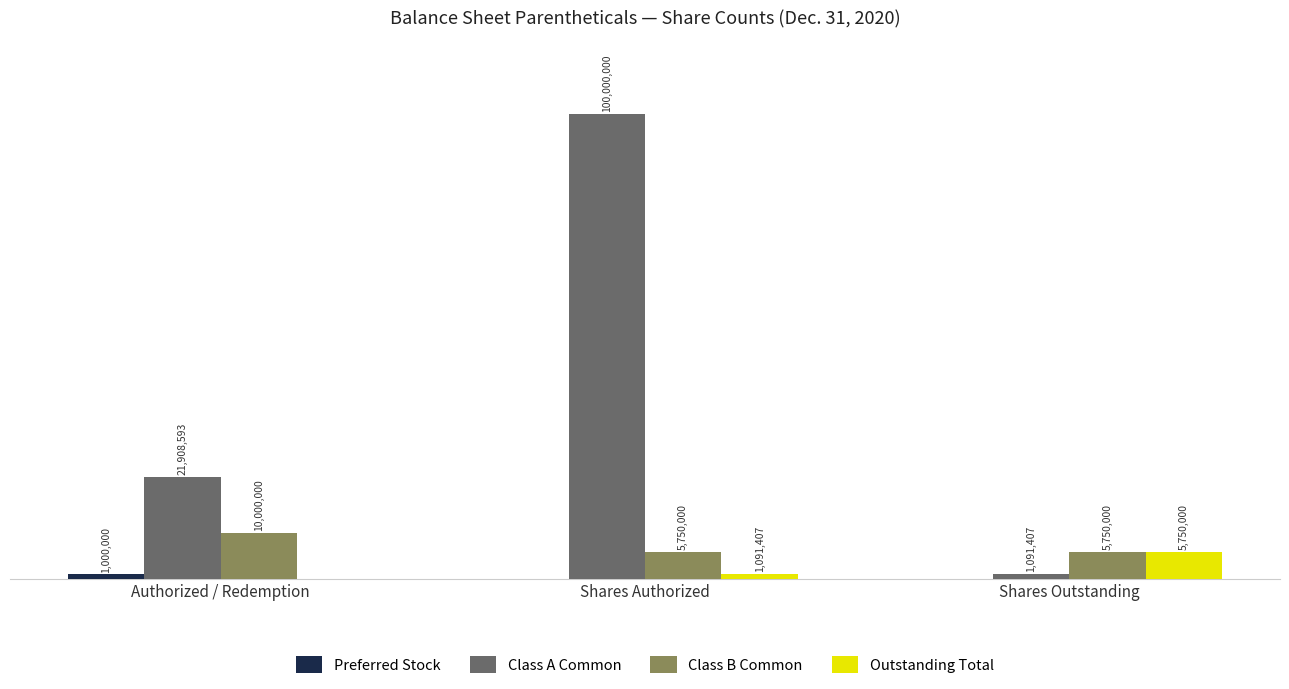

The value of Class A Common at Shares Outstanding is 745441. True or false?

False